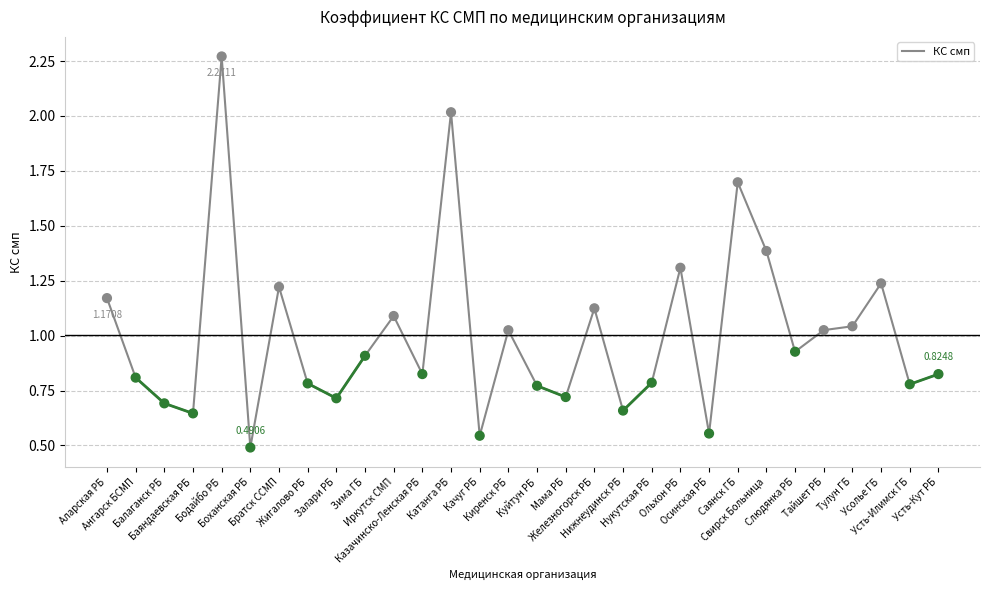

What is the change in value from Саянск ГБ to Усть-Илимск ГБ?

-0.9